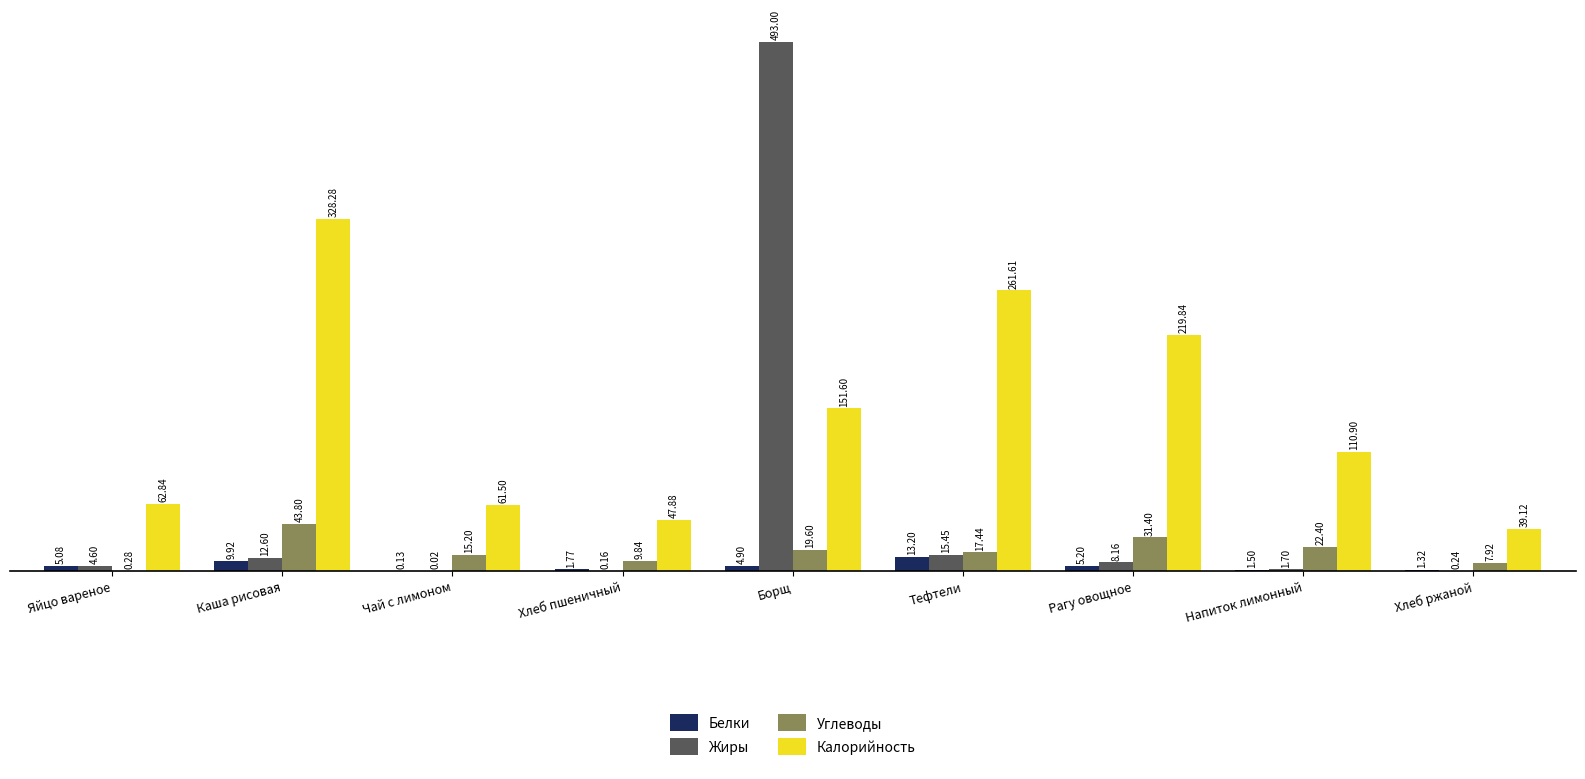

At which category is the sum across all series the highest?

Борщ